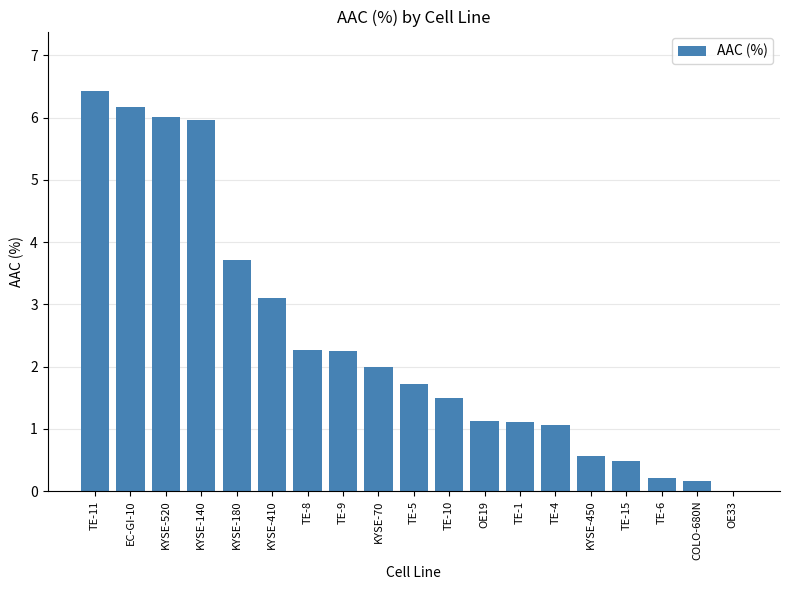

Does the chart contain stacked bars?

No